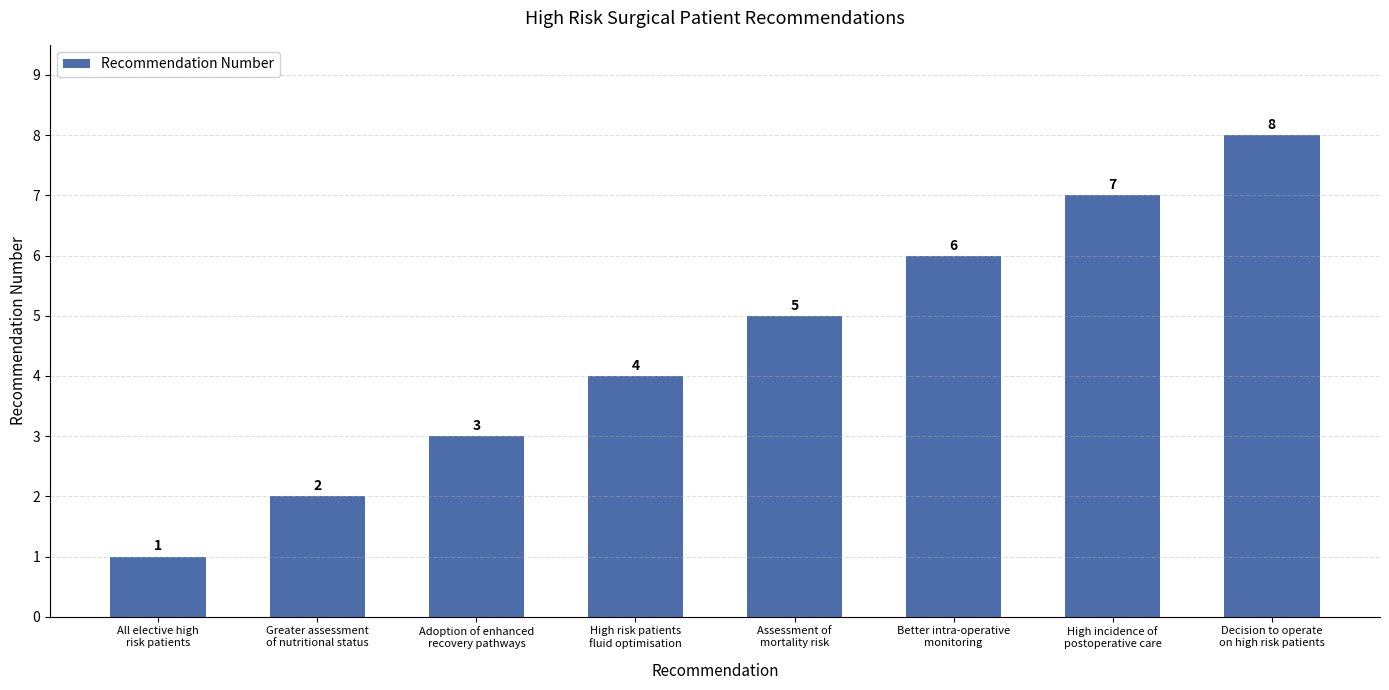

What is the difference between the maximum and minimum values?

7